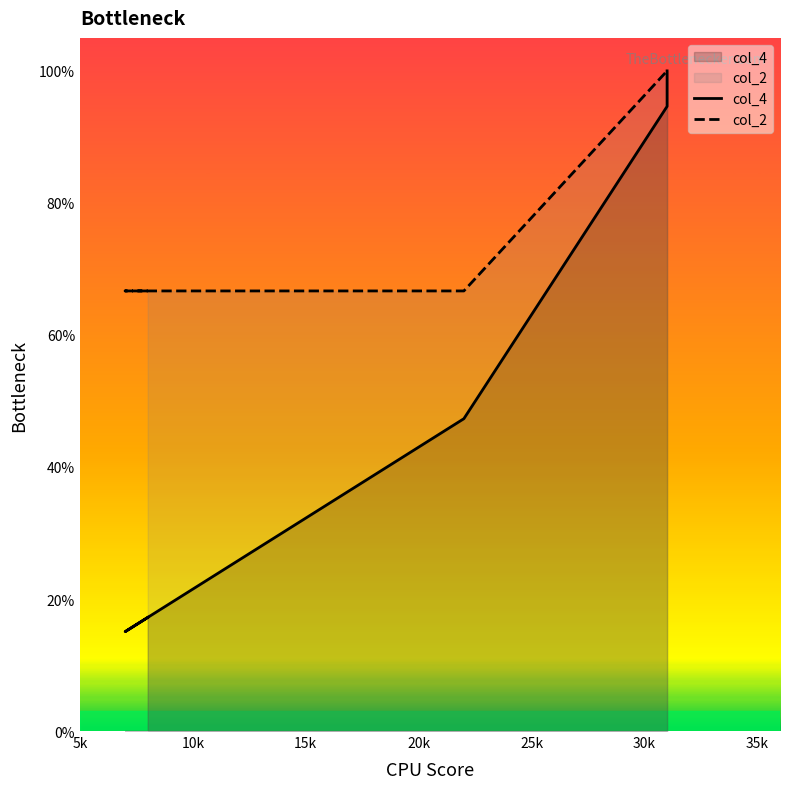

How many lines are shown in the chart?

2